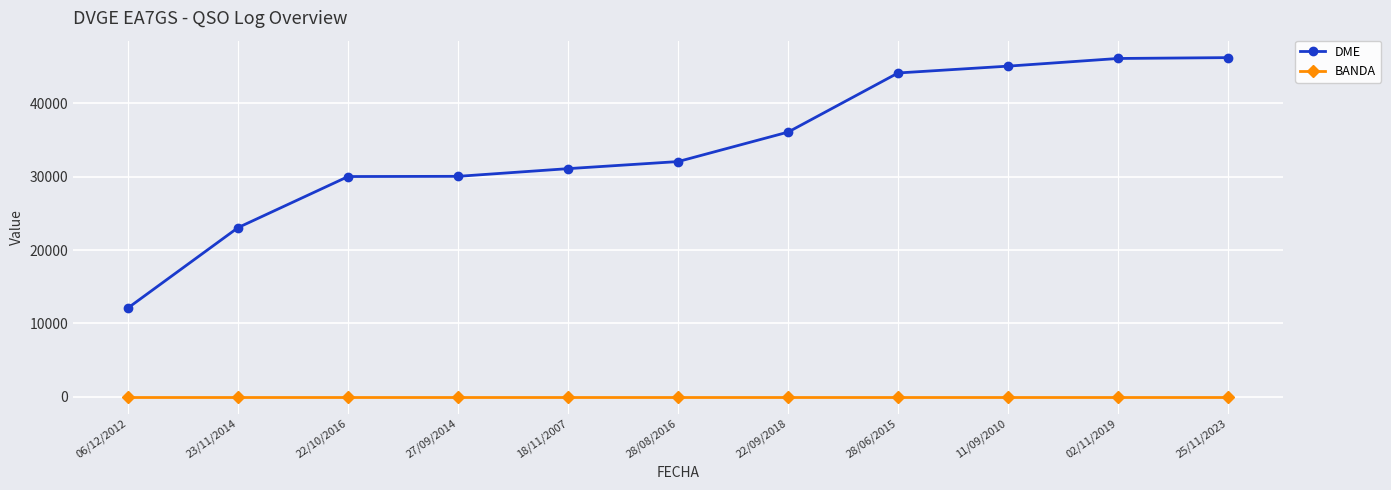

How many categories are shown in the chart?

11